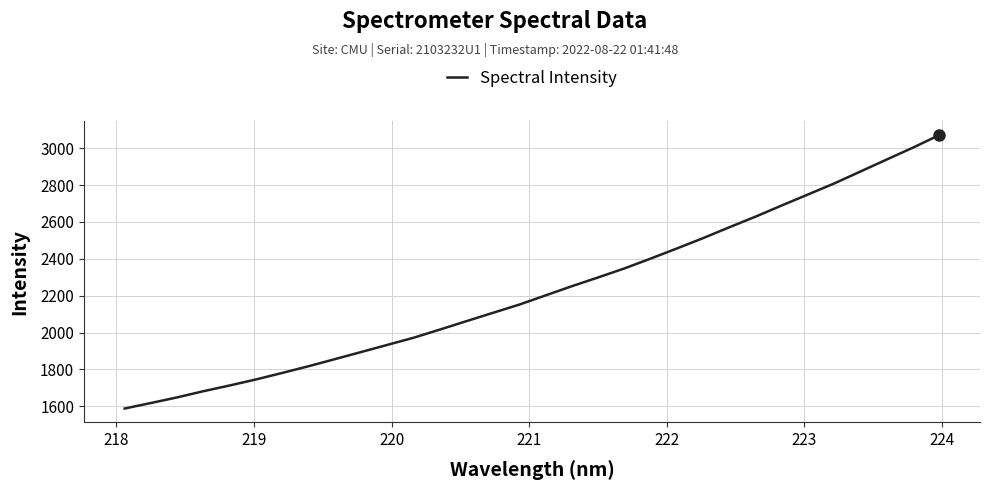

What is the maximum value shown in the chart?

3071.8